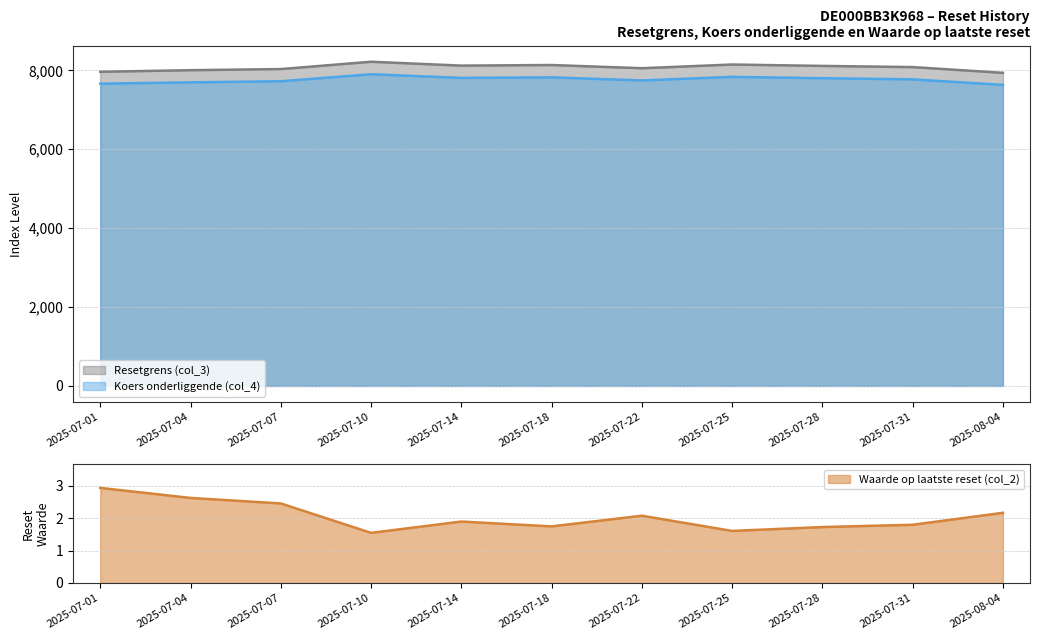

What is the difference between the maximum and second lowest values in the Koers onderliggende (col_4) series?

239.7